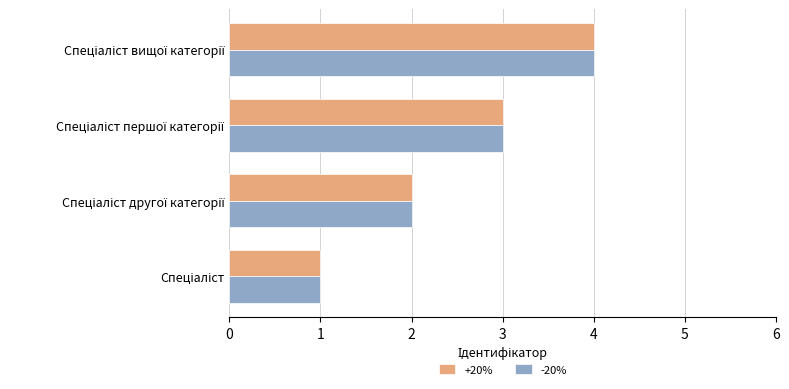

What is the sum of all -20% values?

10